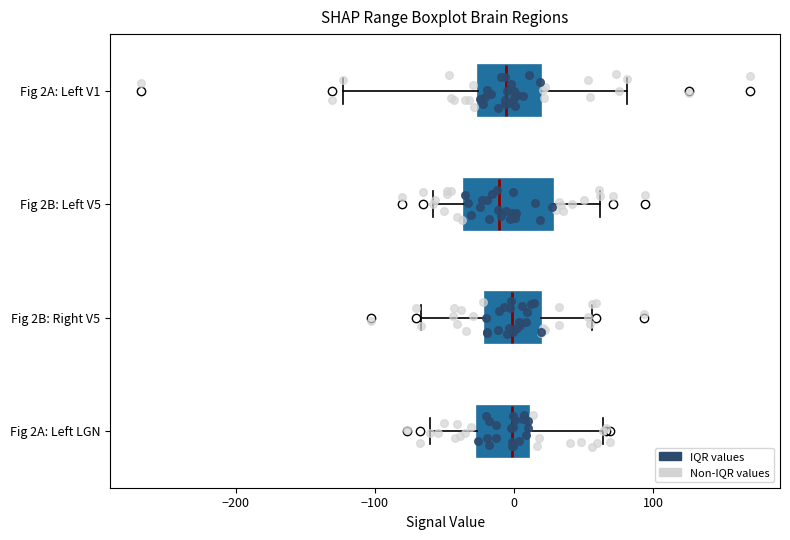

Where does the left whisker of the box for Fig 2B: Left V5 end on the x-axis? The values are not printed on the chart, so give them approximately, as read against the axis.

-60